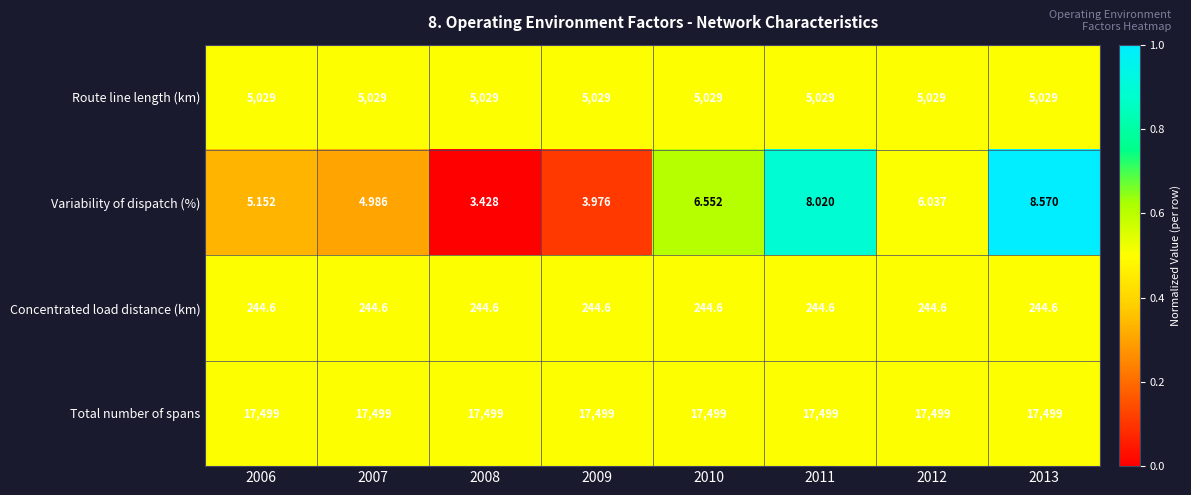

Is the value of Route line length (km) at 2011 greater than the value of Total number of spans at 2013?

No